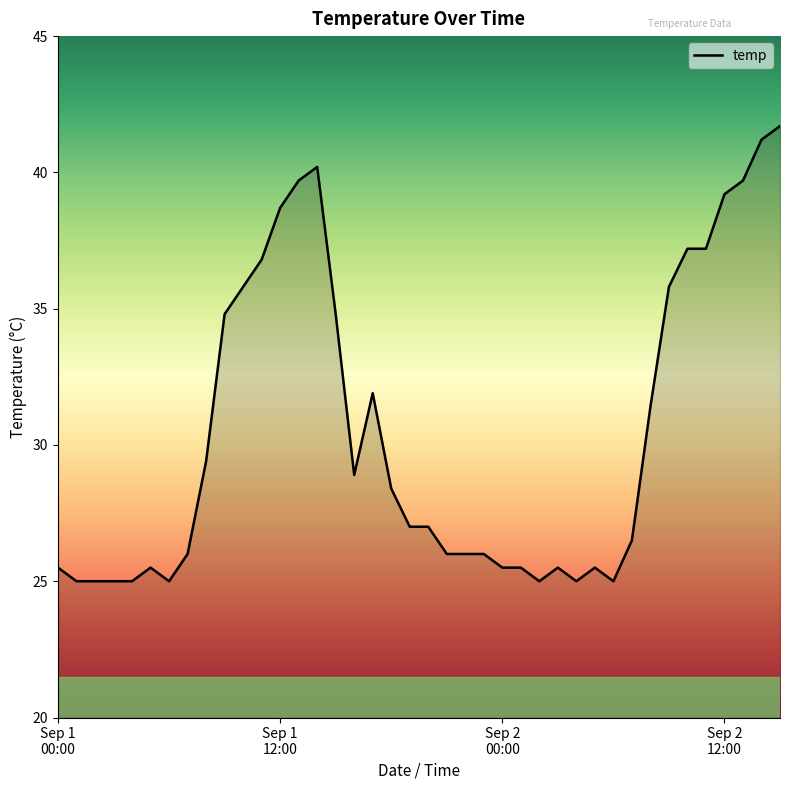

What is the maximum value shown in the chart?

41.7